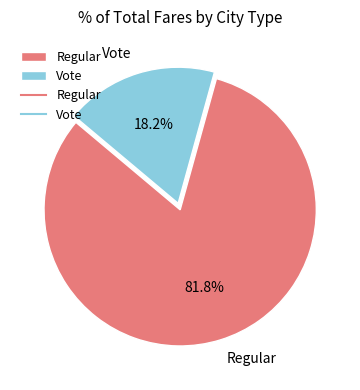

How many slices are in this pie chart?

2